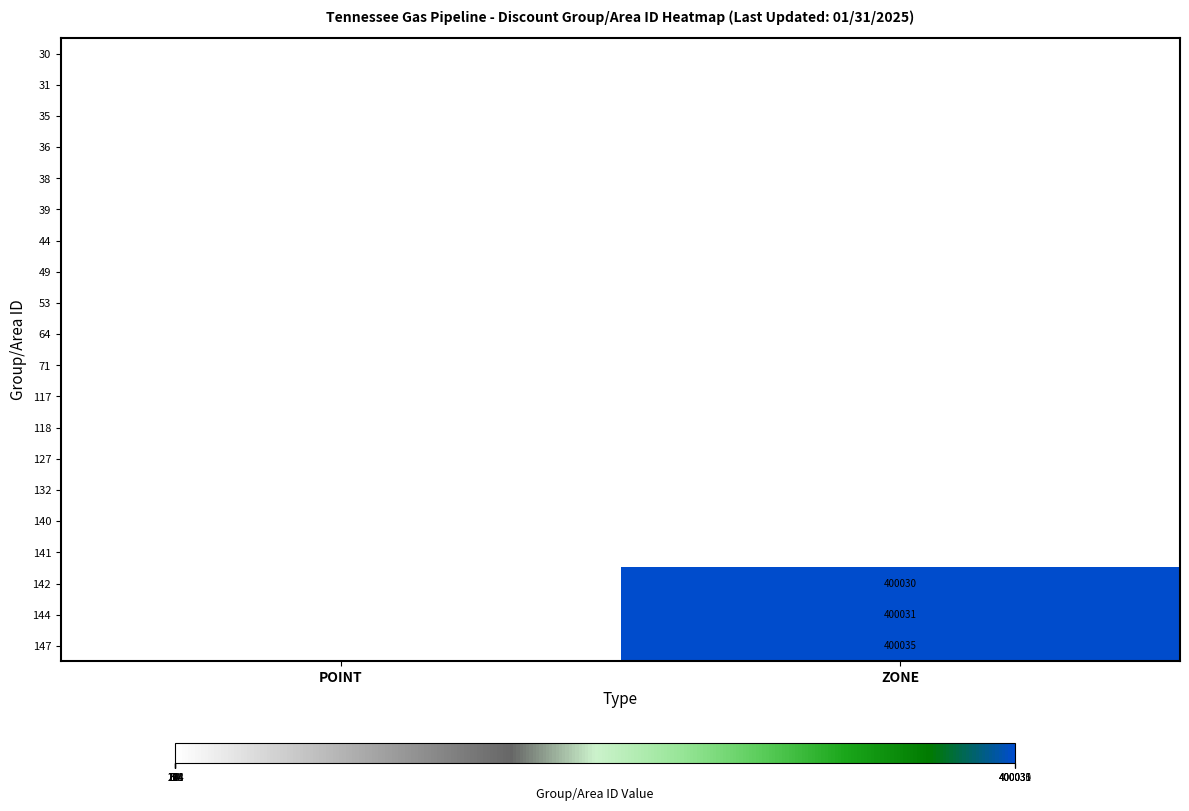

What is the total value across all series at ZONE?

1203160